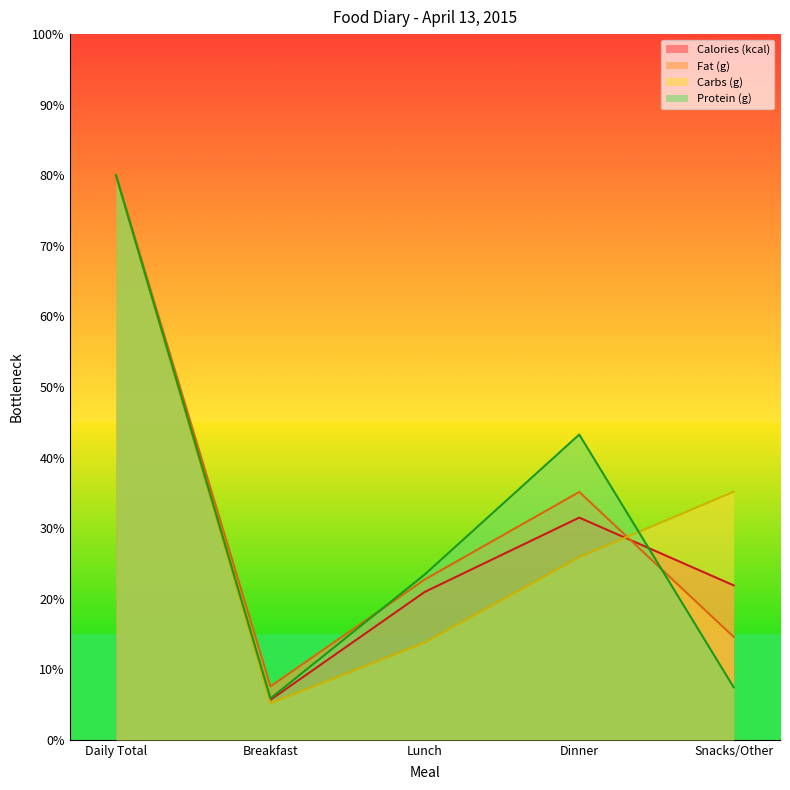

Reading left to right, transcribe all the data shown in this chart.

Calories (kcal): 200.0	14.2	52.4	78.7	54.7
Fat (g): 200.0	18.9	56.8	87.8	36.4
Carbs (g): 200.0	12.9	34.5	64.7	87.9
Protein (g): 200.0	14.7	58.6	108.1	18.6